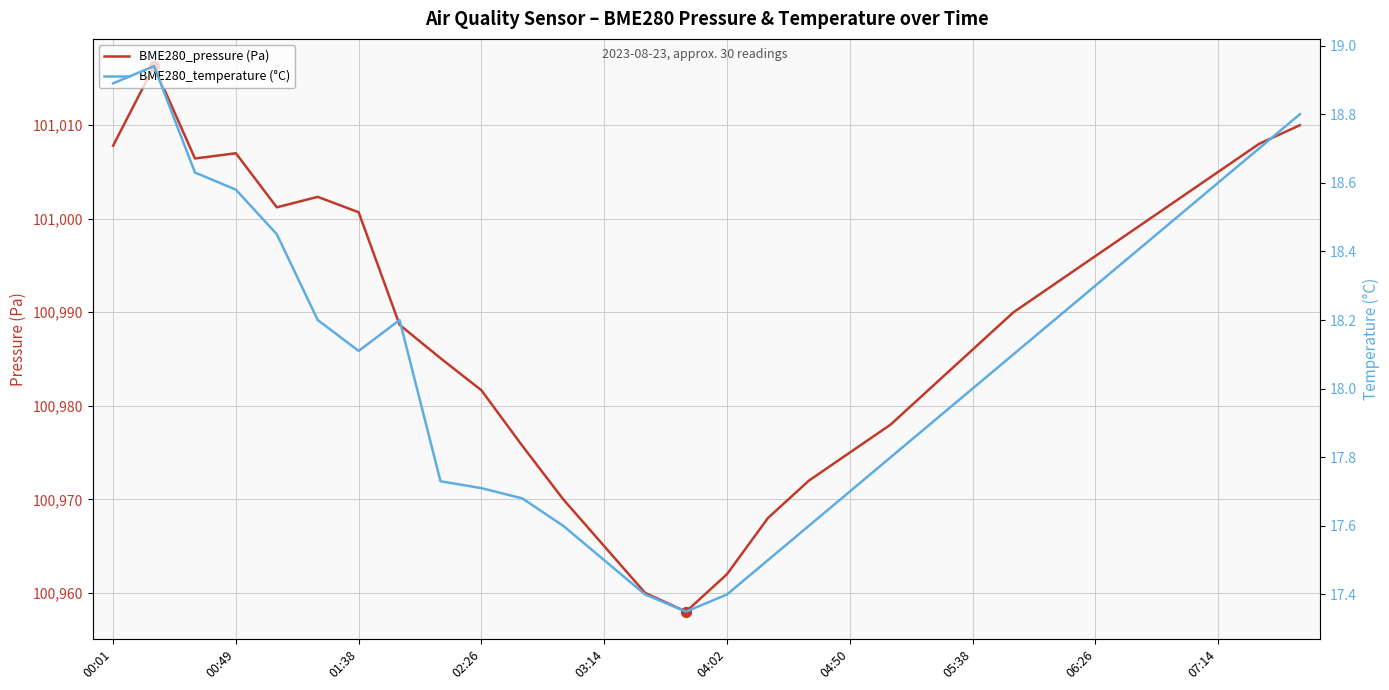

At how many categories does at least one series exceed 1847?

30